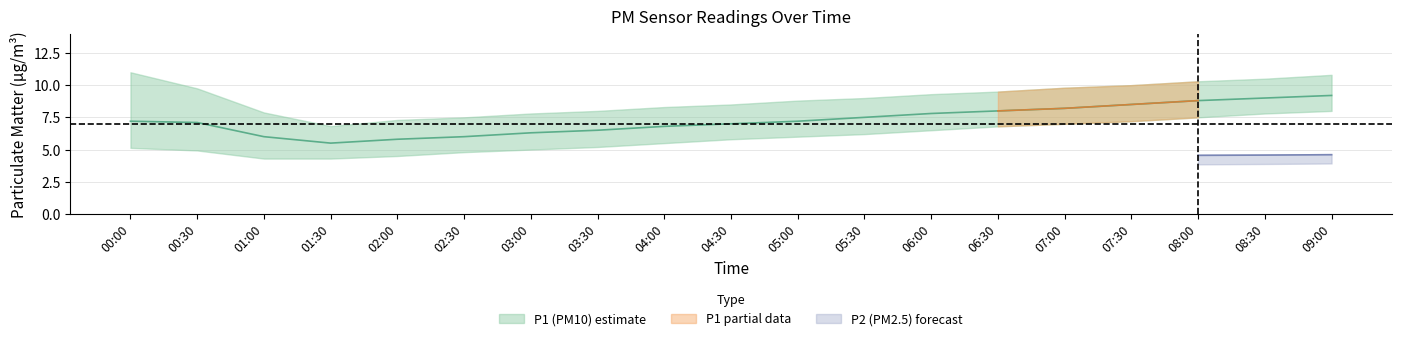

Where does the P1_high series first go above 9?

00:00